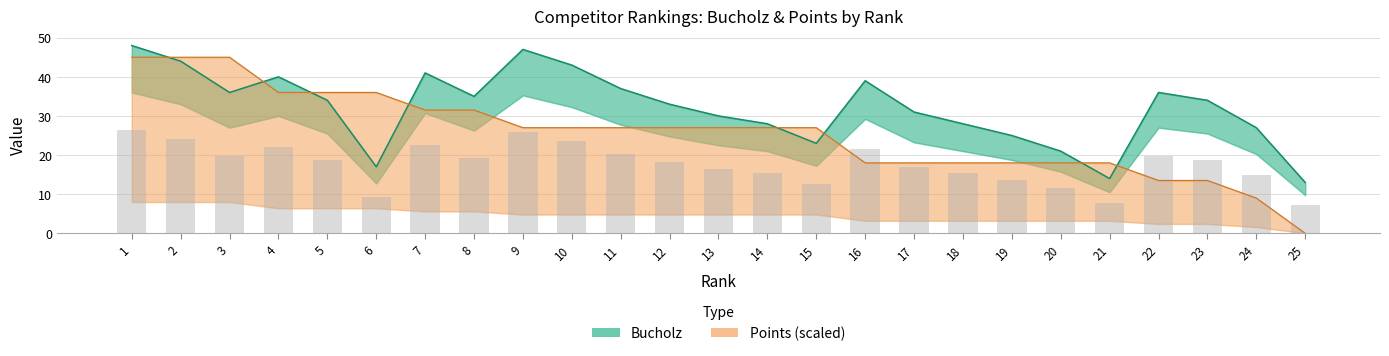

What is the total value across all series at 11?

64.0